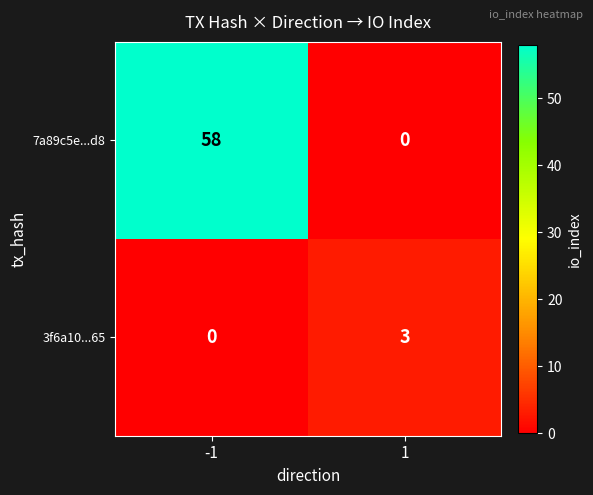

Reading left to right, what are all the values shown in this chart?

7a89c5e...d8: 58	0
3f6a10...65: 0	3